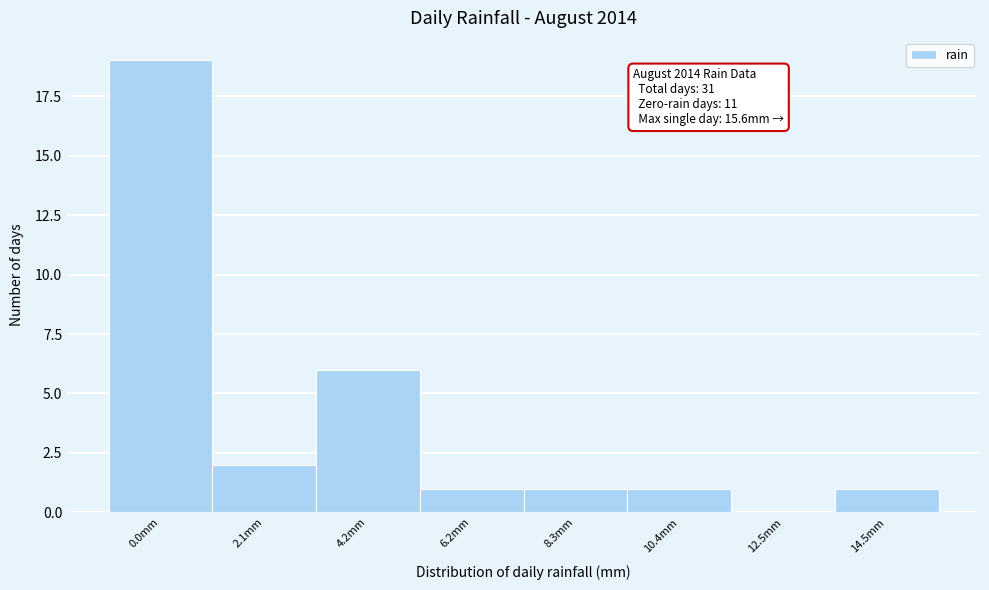

Reading right to left, transcribe all the data shown in this chart.

14.5mm=1	12.5mm=0	10.4mm=1	8.3mm=1	6.2mm=1	4.2mm=6	2.1mm=2	0.0mm=19